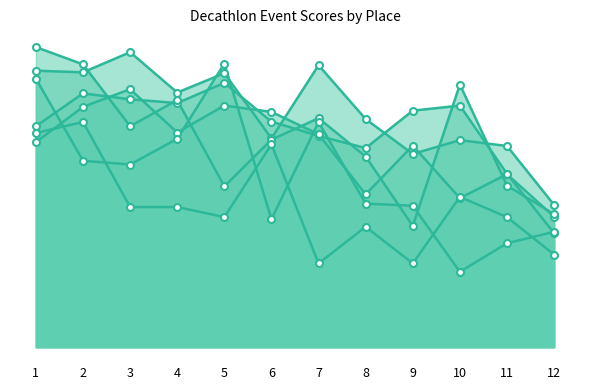

At how many categories does at least one series exceed 453?

11